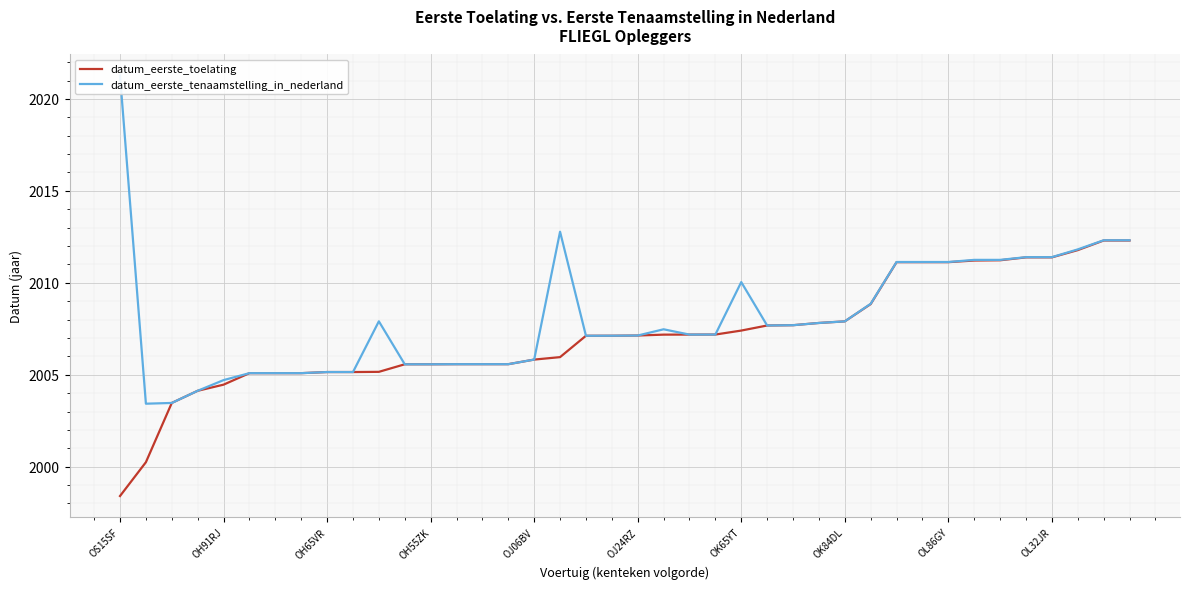

What is the difference between the maximum and minimum values in the datum_eerste_tenaamstelling_in_nederland series?

17.8